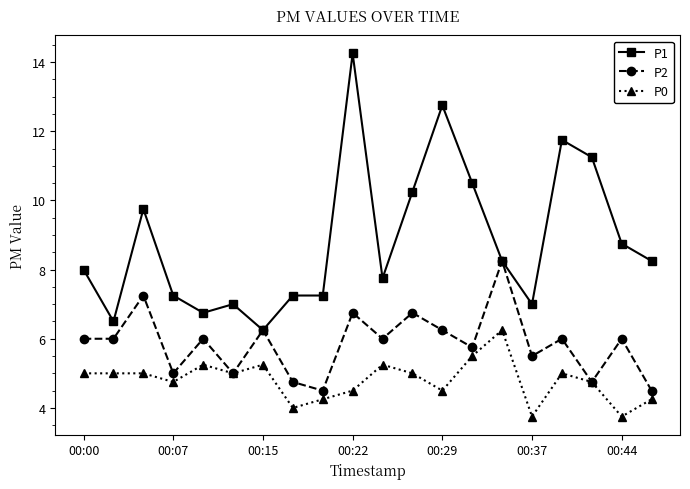

How many interior local peaks does the P2 series have?

8